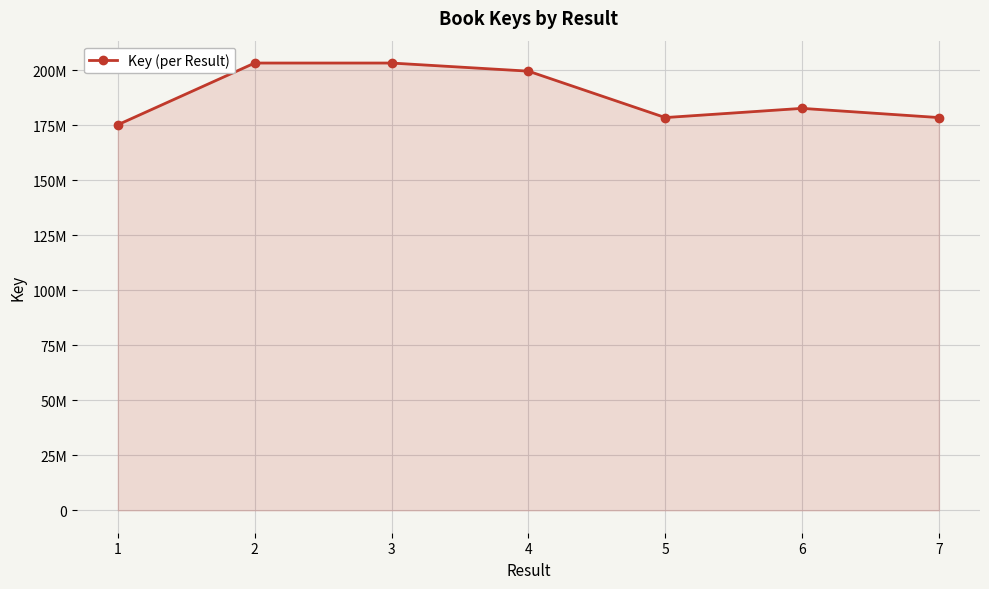

Does the chart have visible grid lines?

Yes